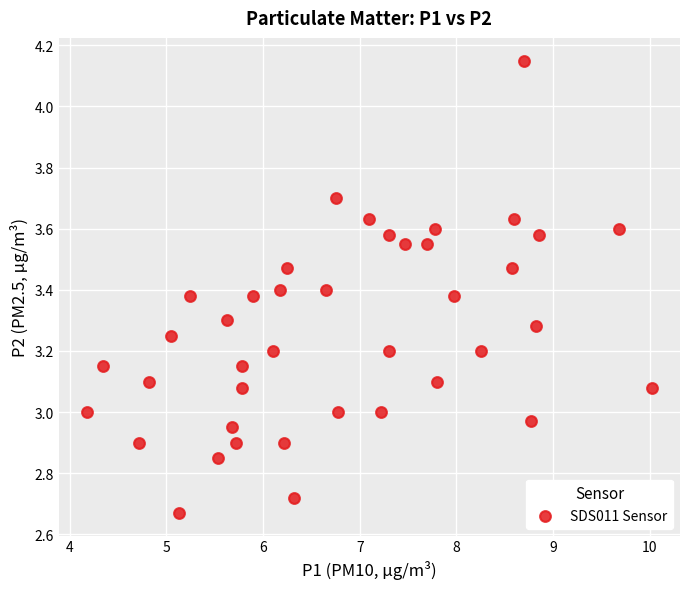

What is the range of X values (max minus min)?

5.8